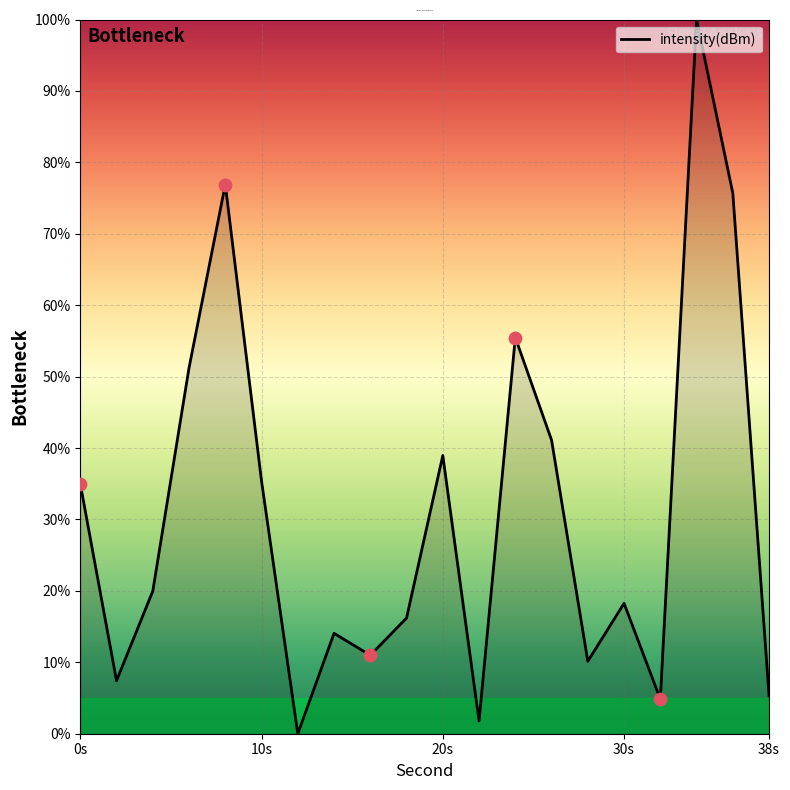

What is the maximum value shown in the chart?

100.0